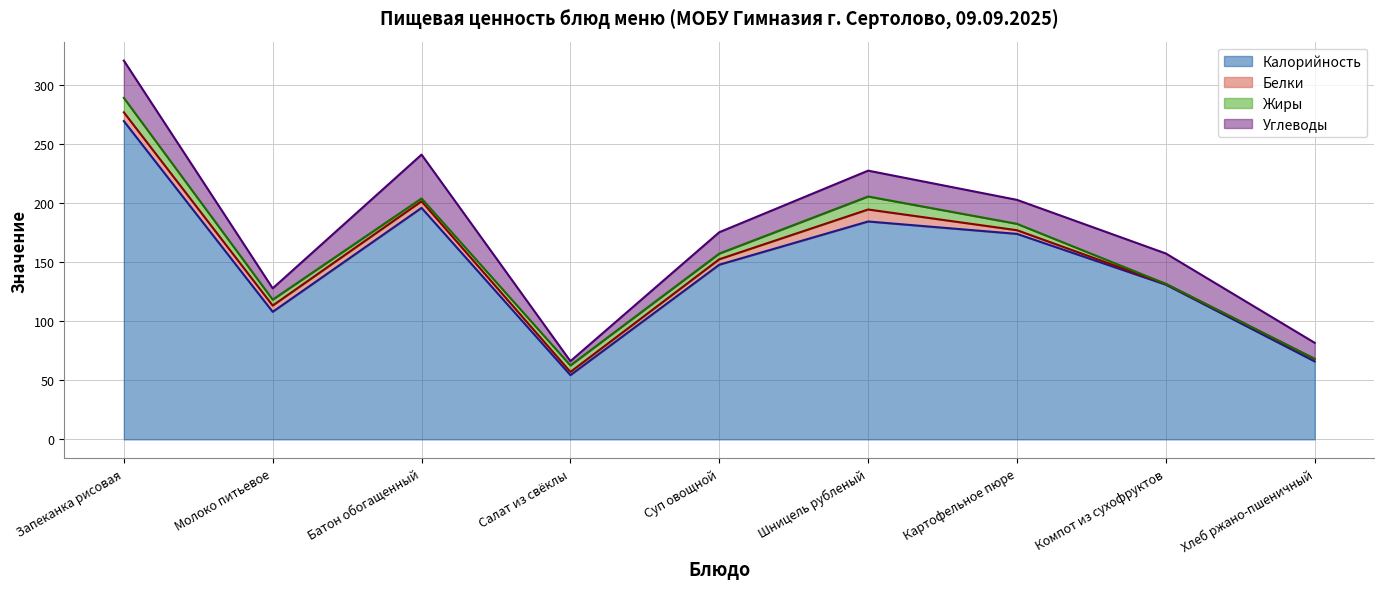

After their last crossing, which series has the higher values: Жиры or Белки?

Белки